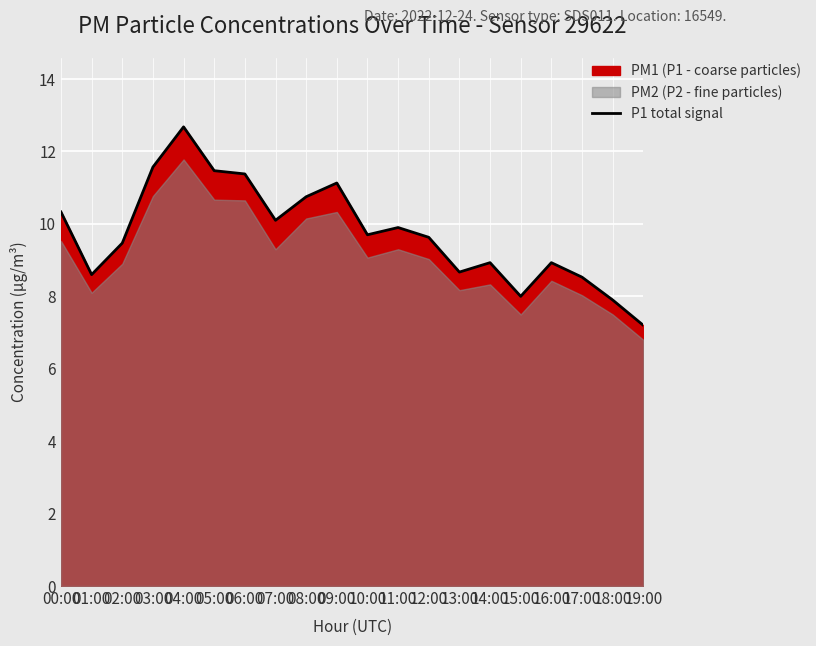

How many data points are above 9?

12